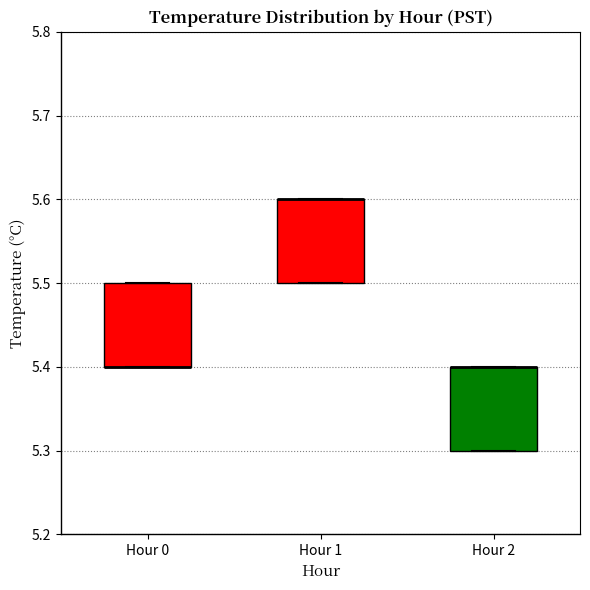

Where is the lower edge of the box for Hour 1 on the y-axis? The values are not printed on the chart, so give them approximately, as read against the axis.

5.5